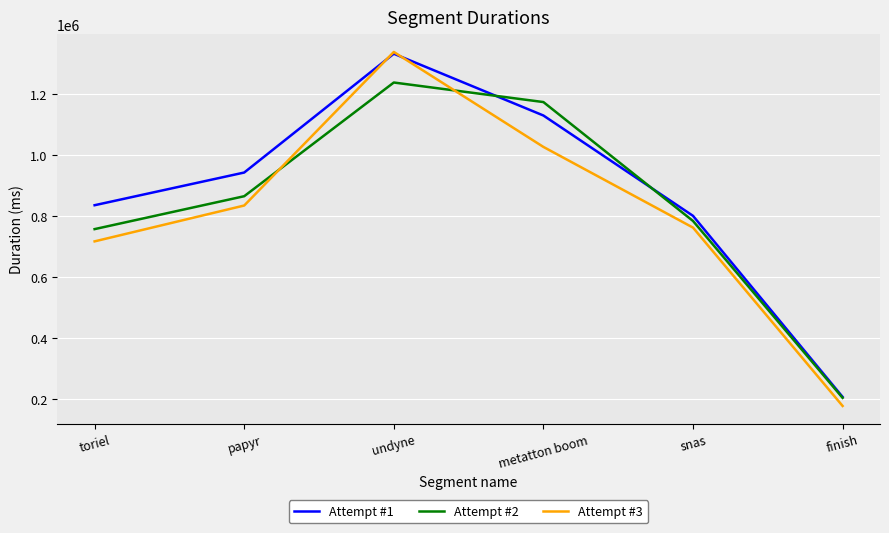

In Attempt #3, how many points are higher than both neighbors (excluding endpoints)?

1